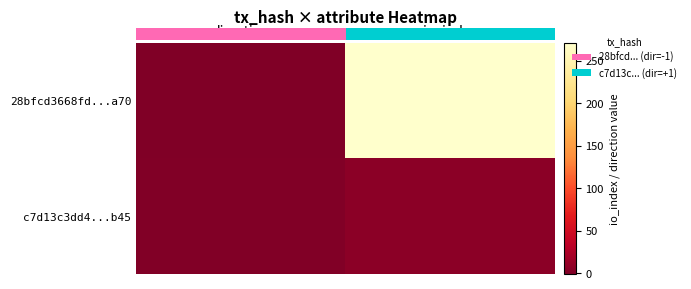

Reading right to left, extract all data points from this chart.

28bfcd3668fd...a70: io_index=271	direction=-1
c7d13c3dd4...b45: io_index=6	direction=1